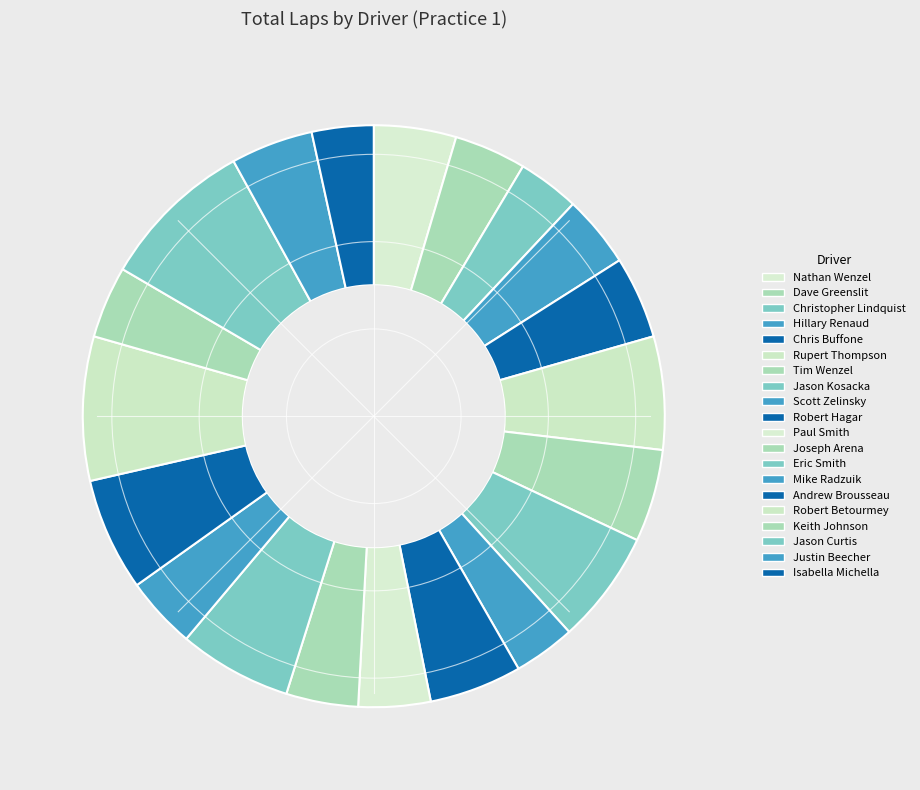

True or false: Nathan Wenzel accounts for 5% of the total.

True